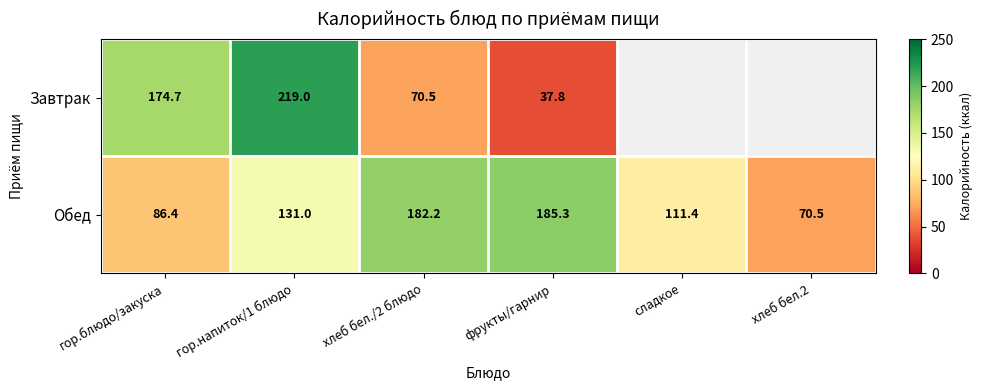

What is the difference between the Завтрак values at гор.блюдо/закуска and хлеб бел./2 блюдо?

104.2